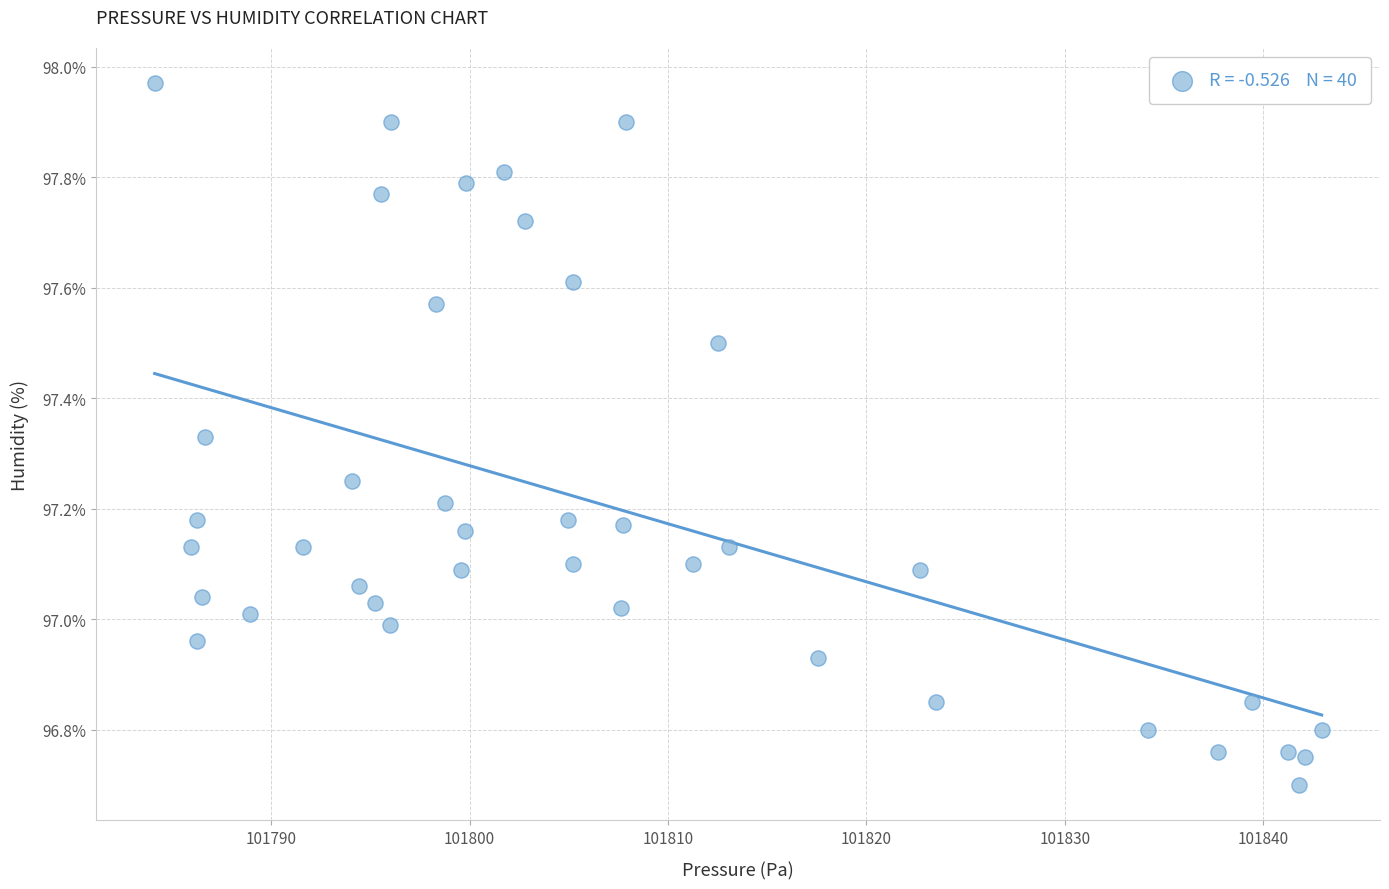

What is the range of X values (max minus min)?

58.8